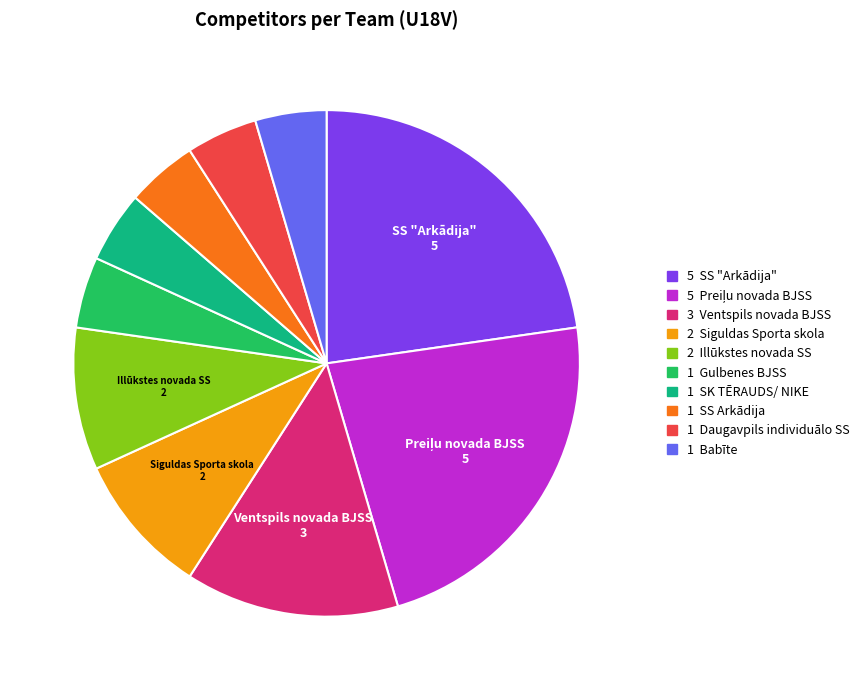

Does any single category account for the majority?

No